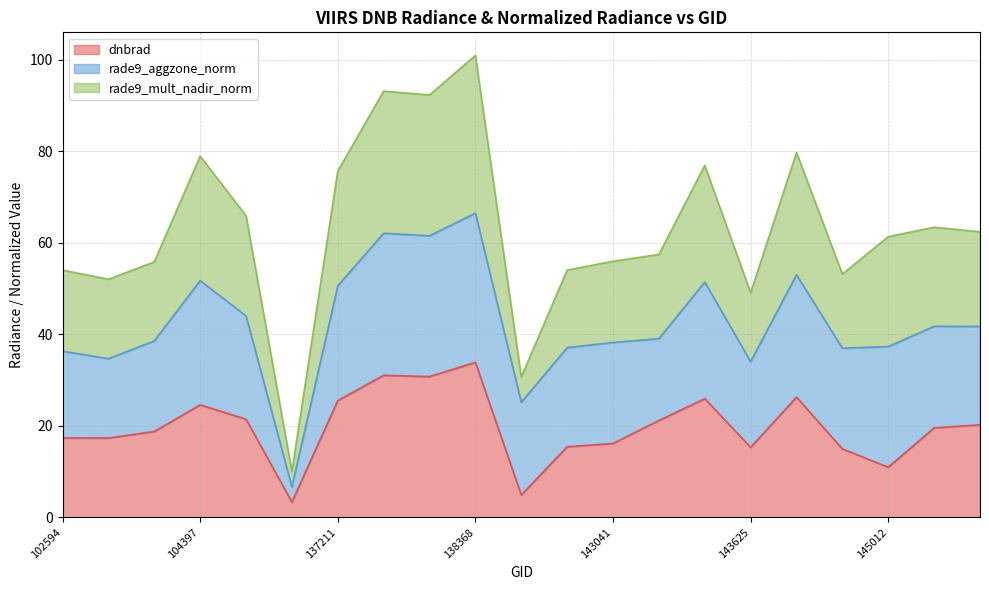

What is the lowest value of the dnbrad series?

3.3